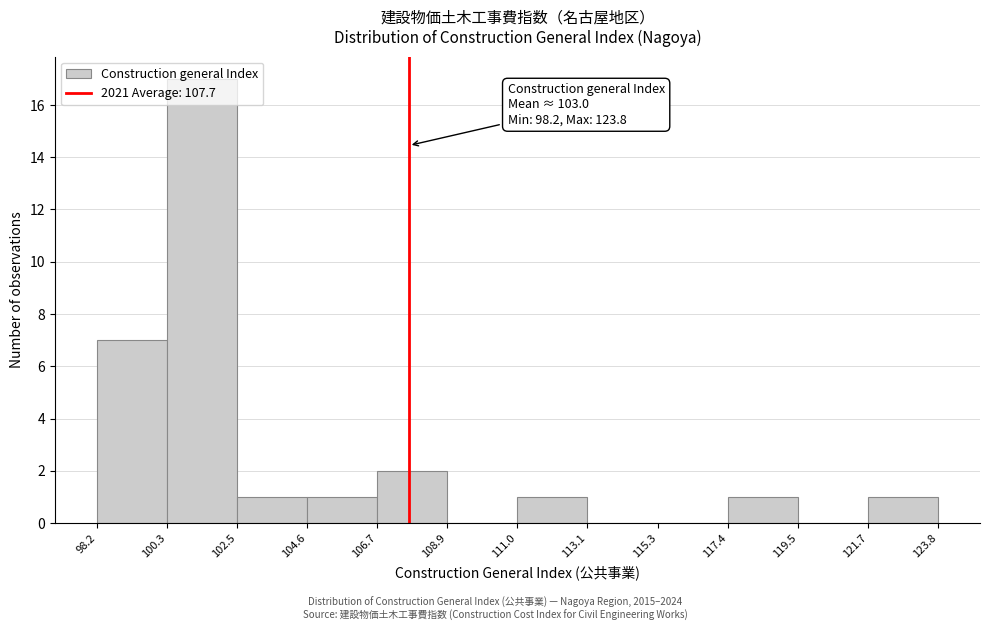

Which range on the x-axis has the tallest bar?

100.3 to 102.5